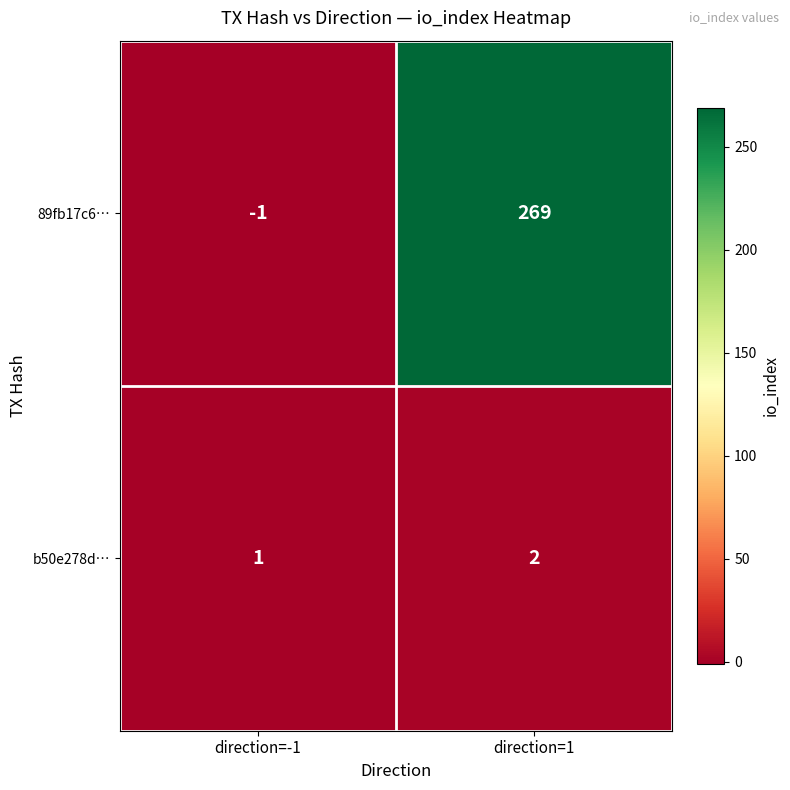

Which series has the largest range (max minus min)?

89fb17c6…